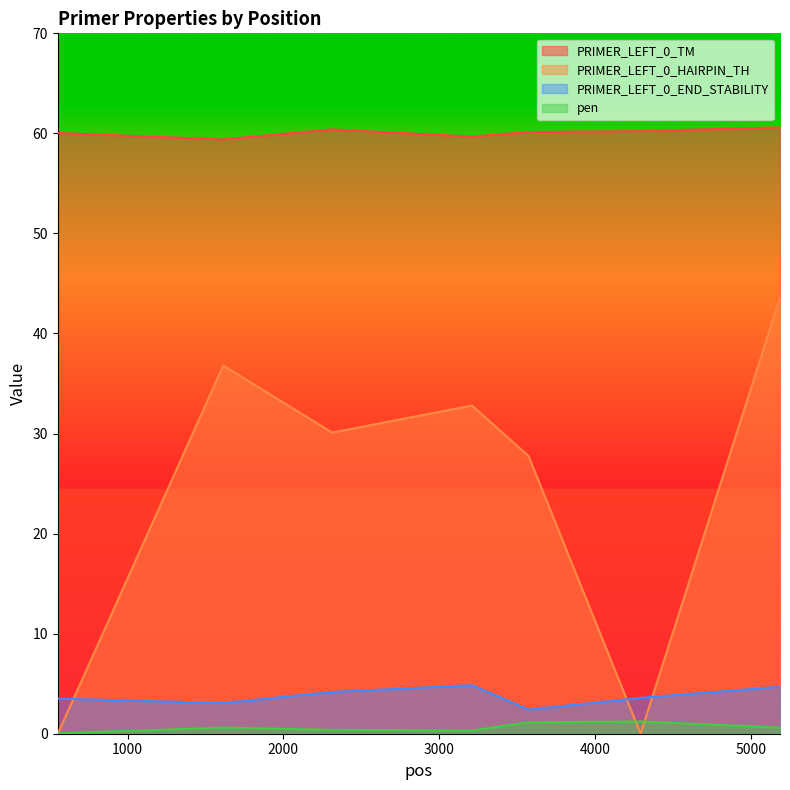

Reading left to right, transcribe all the data shown in this chart.

PRIMER_LEFT_0_TM: 552=60.0	1614=59.4	2313=60.4	3211=59.7	3574=60.1	4293=60.2	5188=60.6
PRIMER_LEFT_0_HAIRPIN_TH: 552=0.0	1614=36.8	2313=30.1	3211=32.8	3574=27.8	4293=0.0	5188=43.6
PRIMER_LEFT_0_END_STABILITY: 552=3.5	1614=3.1	2313=4.2	3211=4.8	3574=2.4	4293=3.6	5188=4.7
pen: 552=0.0	1614=0.6	2313=0.4	3211=0.3	3574=1.1	4293=1.2	5188=0.6